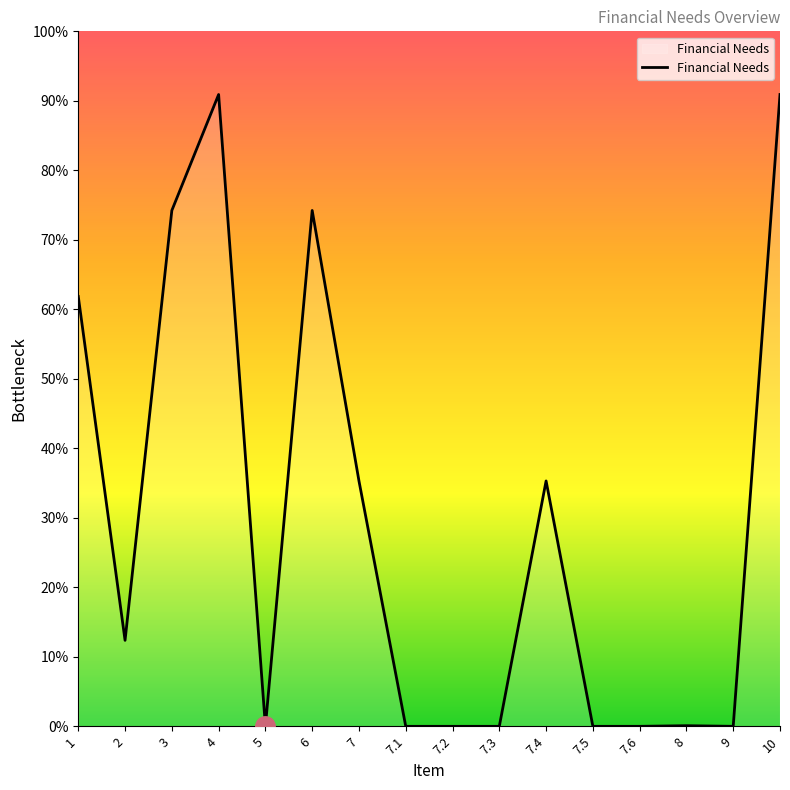

Is it true that the value at 8 is 12.2?

False